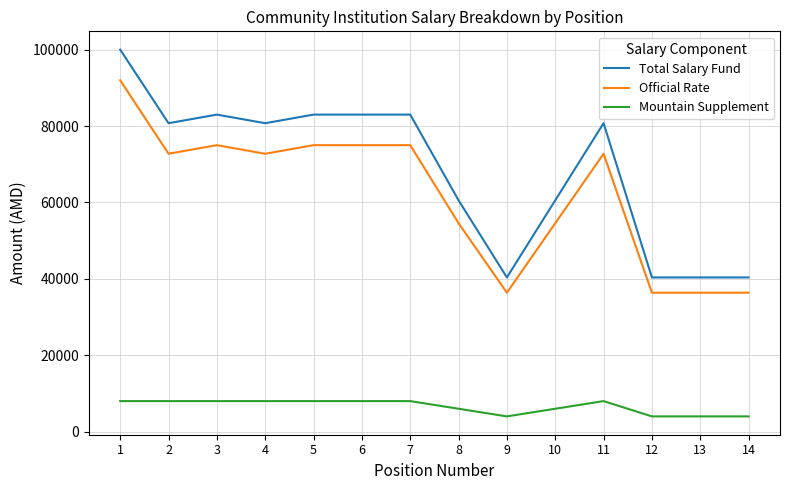

List the series in order of their peak value, lowest first.

Mountain Supplement, Official Rate, Total Salary Fund